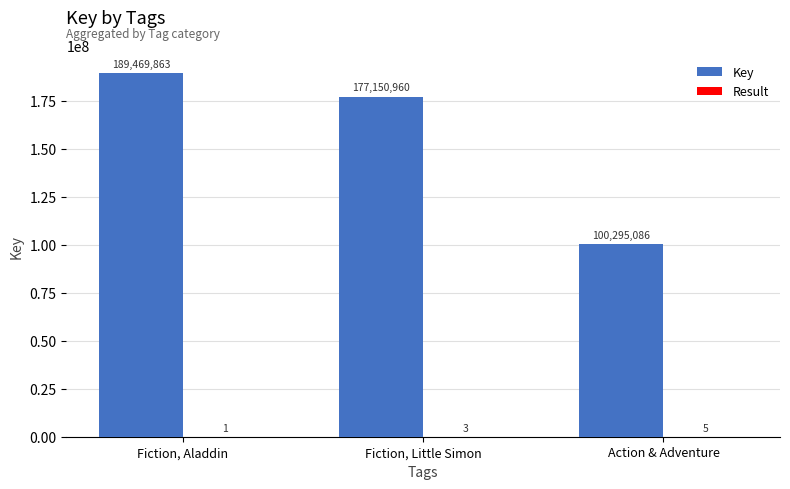

What is the average value of the Key series?

155638636